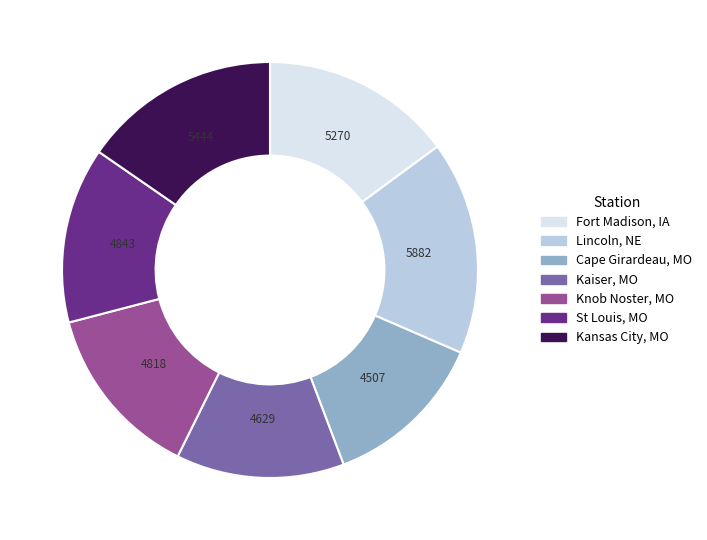

Is there any slice that represents more than half of the pie?

No